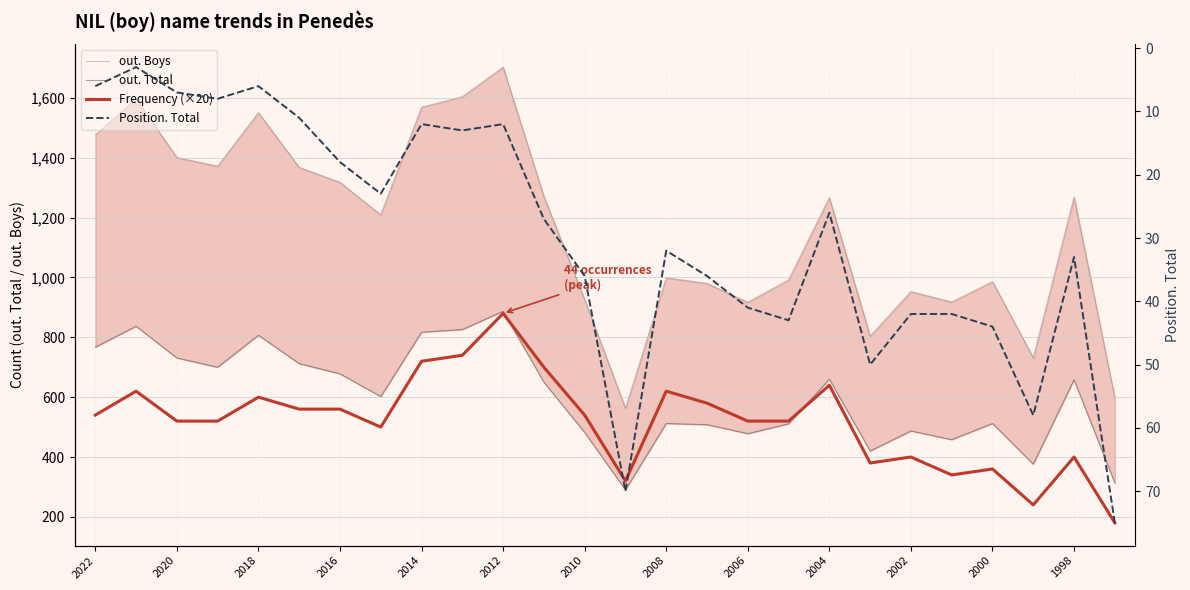

The value of out. Total at 2006 is 200. True or false?

False